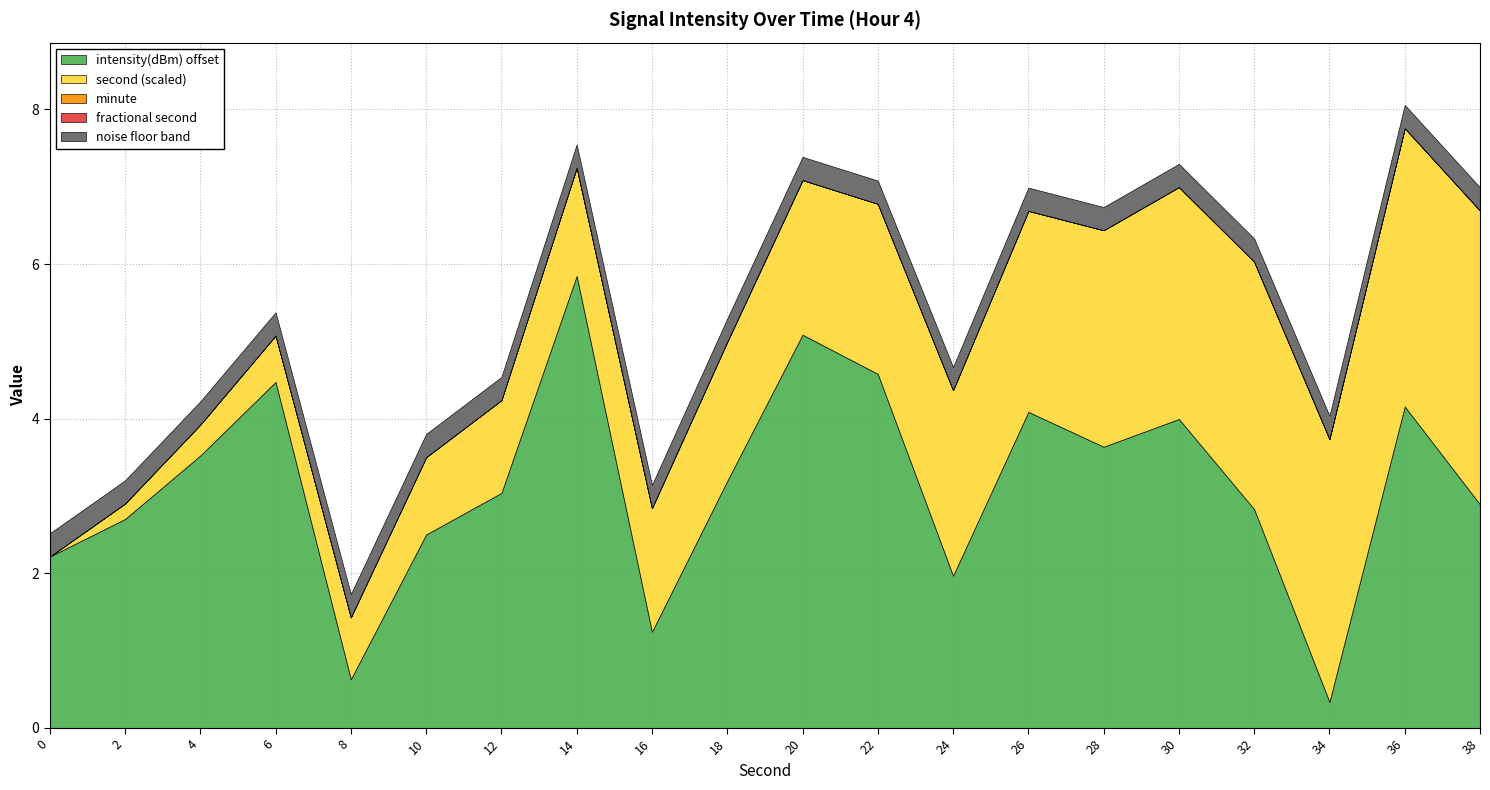

Count the number of categories in the chart.

20